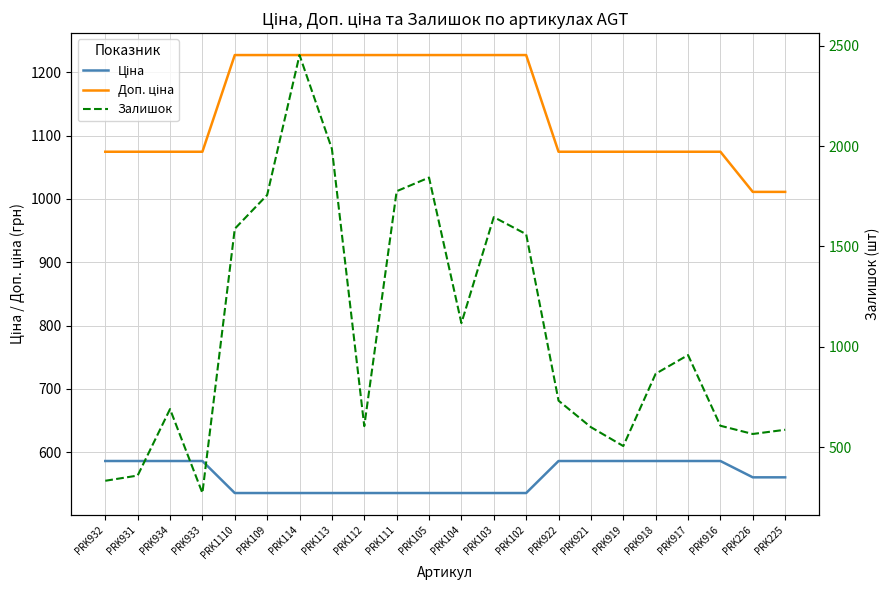

List the series in order of their peak value, lowest first.

Ціна, Доп. ціна, Залишок